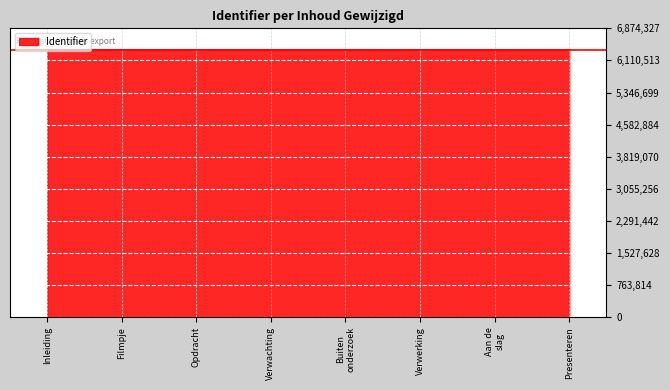

What is the ratio of the value at Presenteren to the value at Filmpje?

1.0